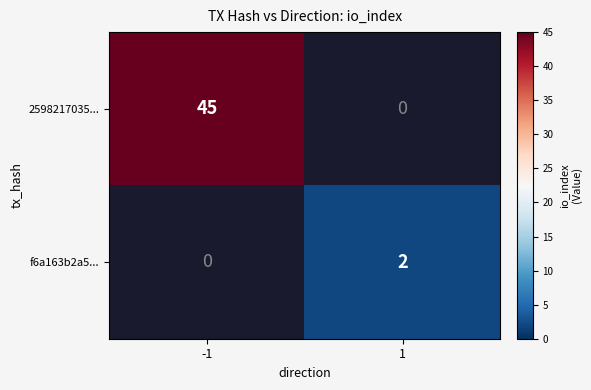

The 2598217035... series shows 69 at -1. True or false?

False